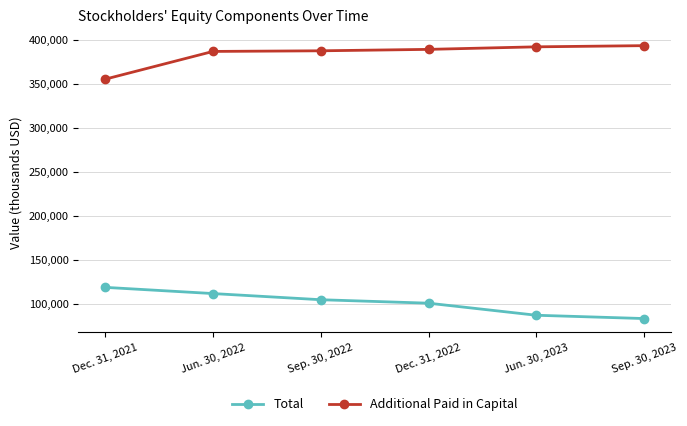

True or false: Total has more than 1 interior local peaks.

False